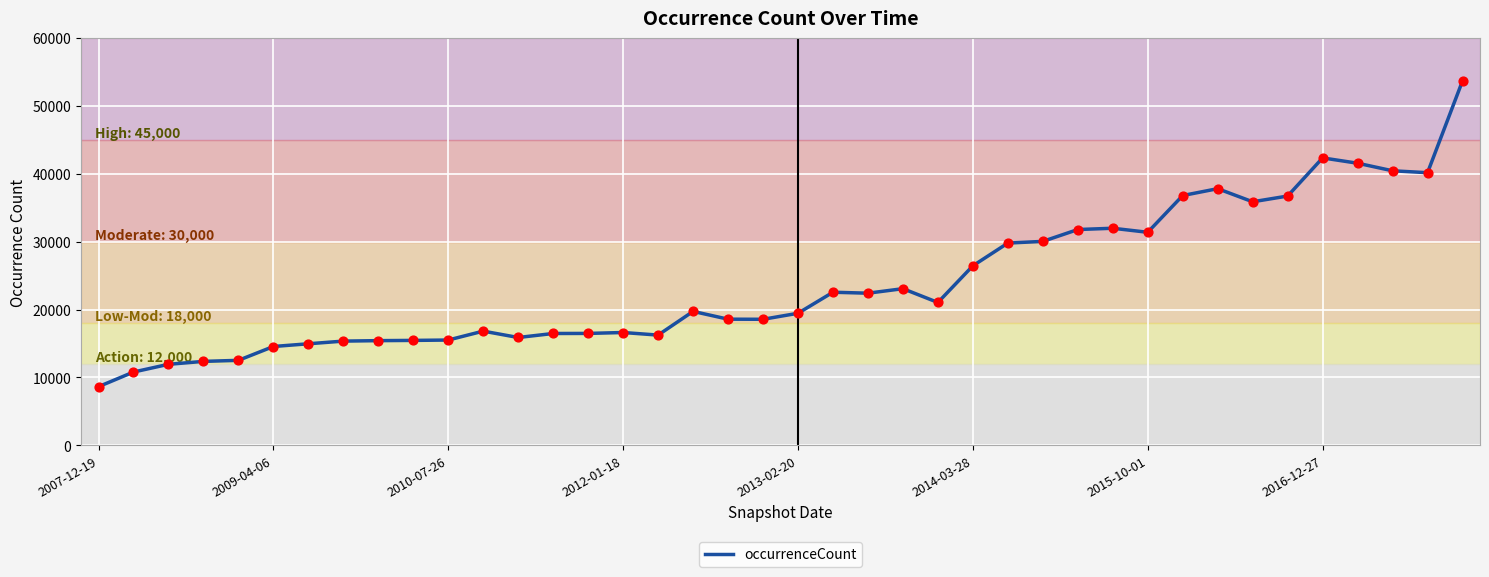

What is the minimum value shown in the chart?

8638